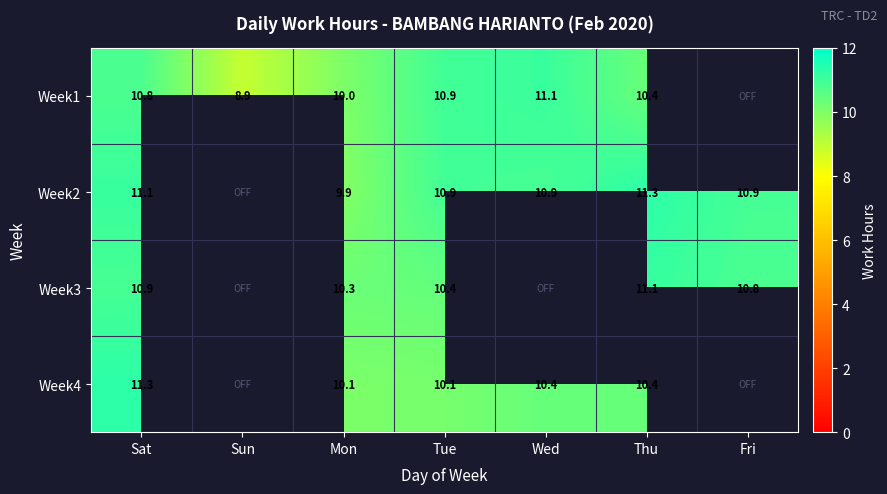

What is the total value across all series at Thu?

43.2